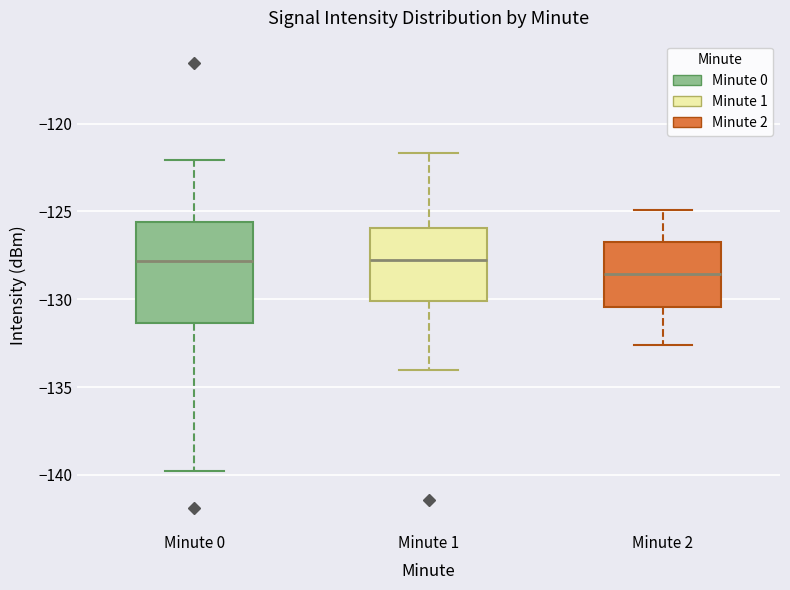

Which box is the tallest, from its lower edge to its upper edge?

Minute 0